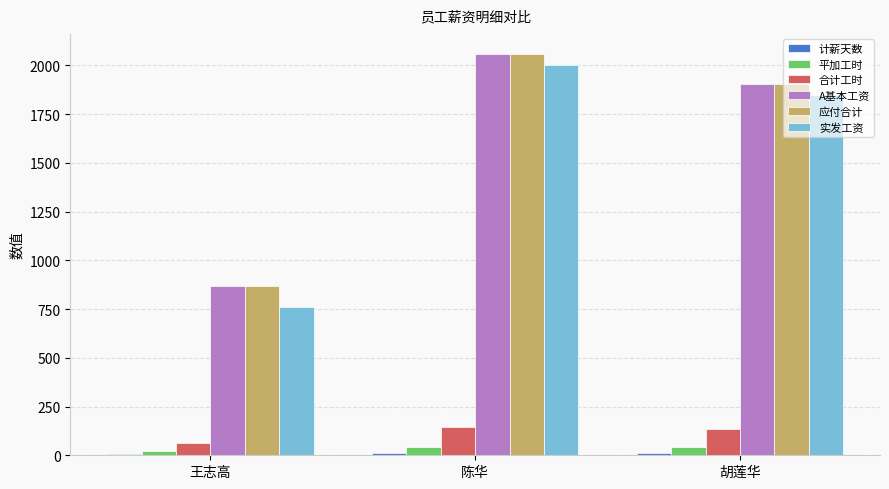

Is the value of 应付合计 at 陈华 greater than the value of 合计工时 at 王志高?

Yes